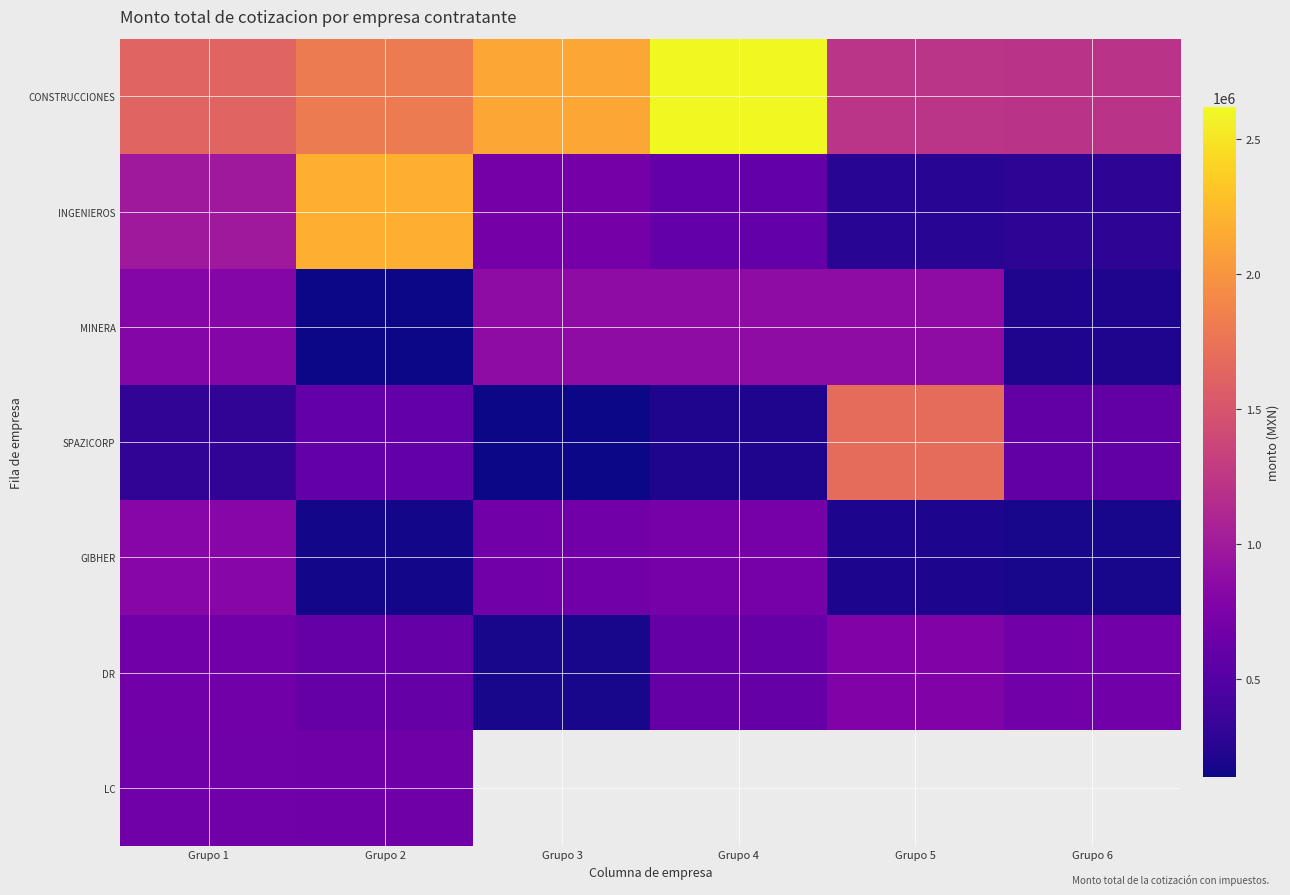

What is the difference between the highest and lowest values at Grupo 4?

2410006.2